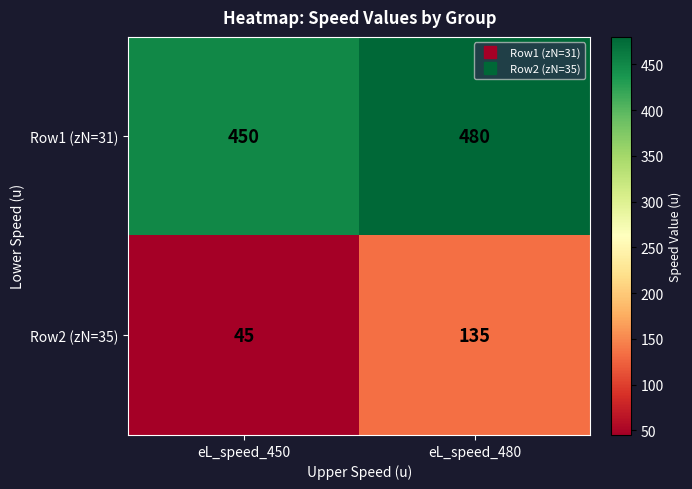

How many distinct data groups are displayed?

2